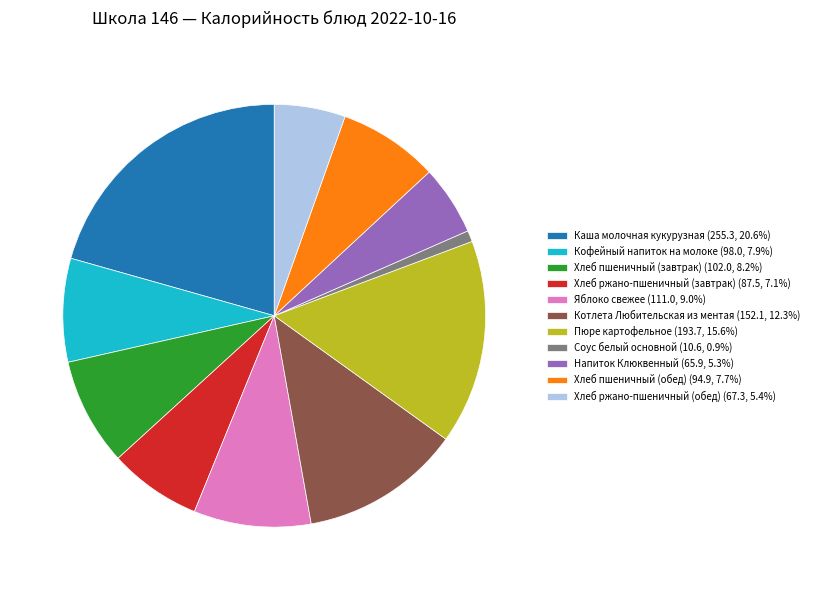

The Хлеб ржано-пшеничный (завтрак) slice represents 1% of the pie. True or false?

False